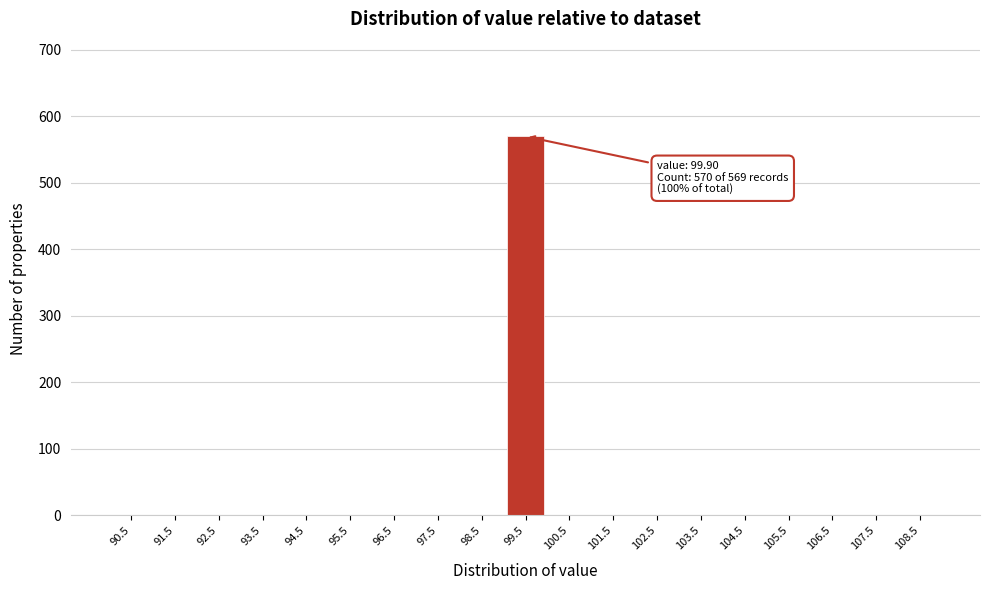

Over which range of the x-axis is the bar tallest?

99 to 100